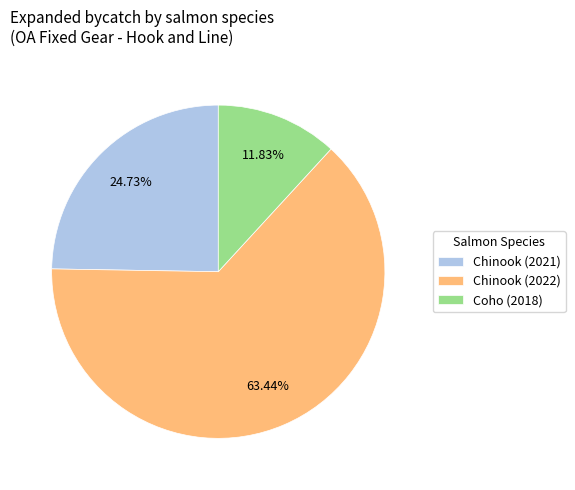

Count the number of slices in the pie.

3